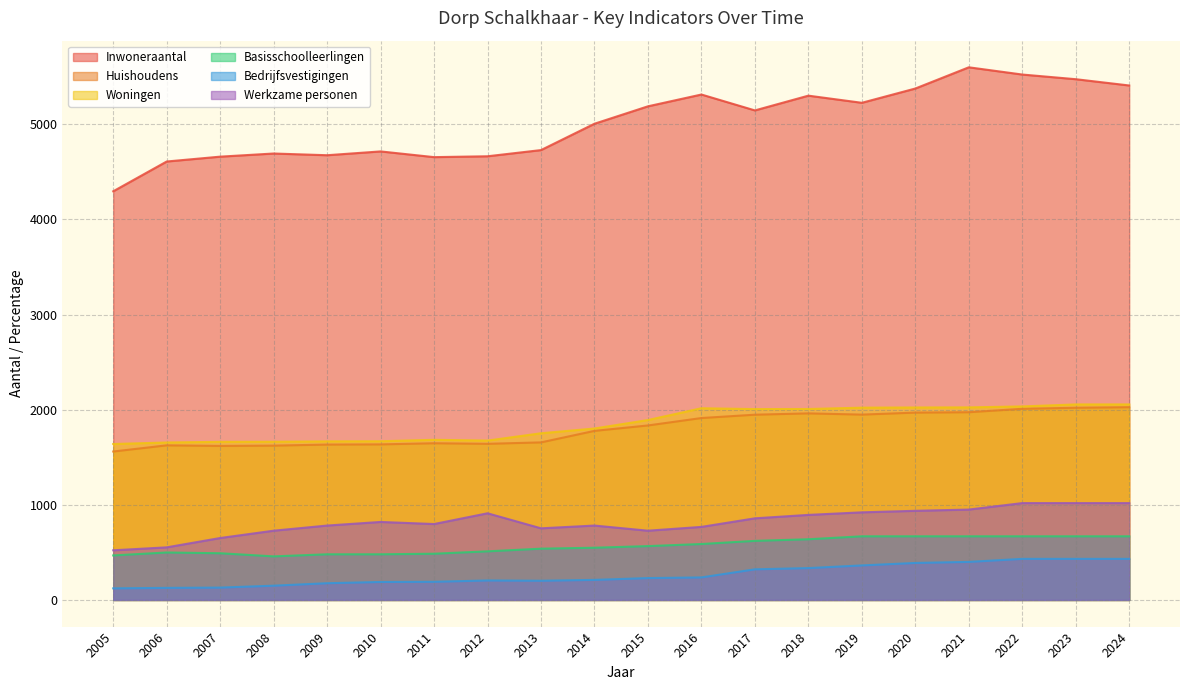

What is the value of the Woningen point at the 1st from the left?

1639